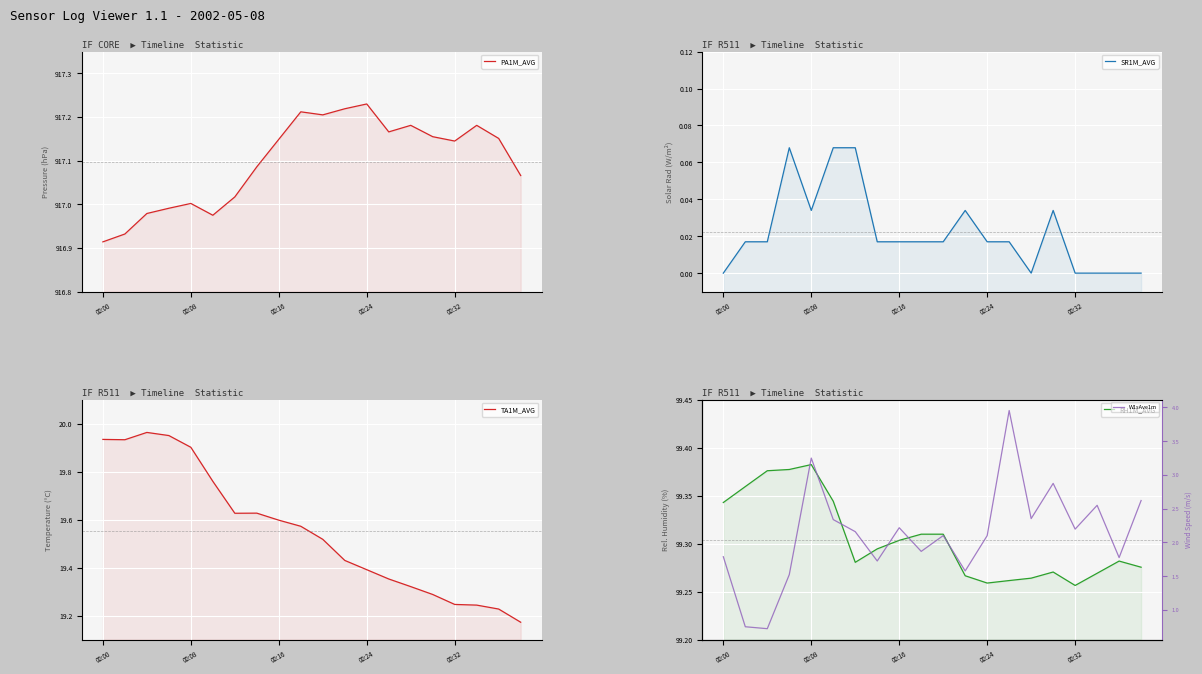

Which series has the largest range (max minus min)?

W1sAve1m